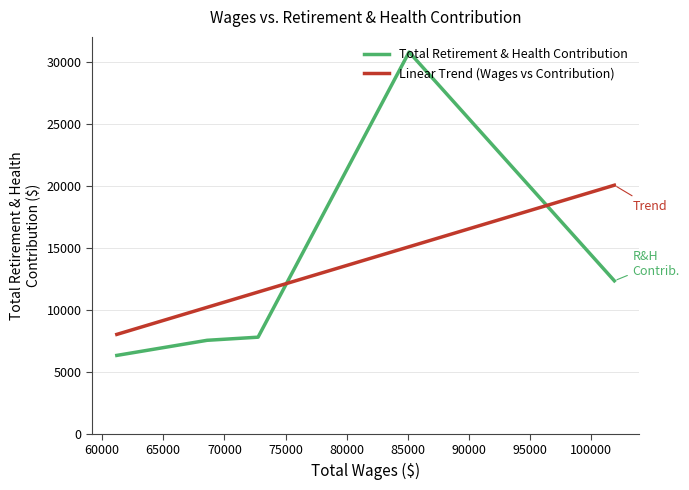

Which has a higher value, 72754.0 or 101891.0?

101891.0